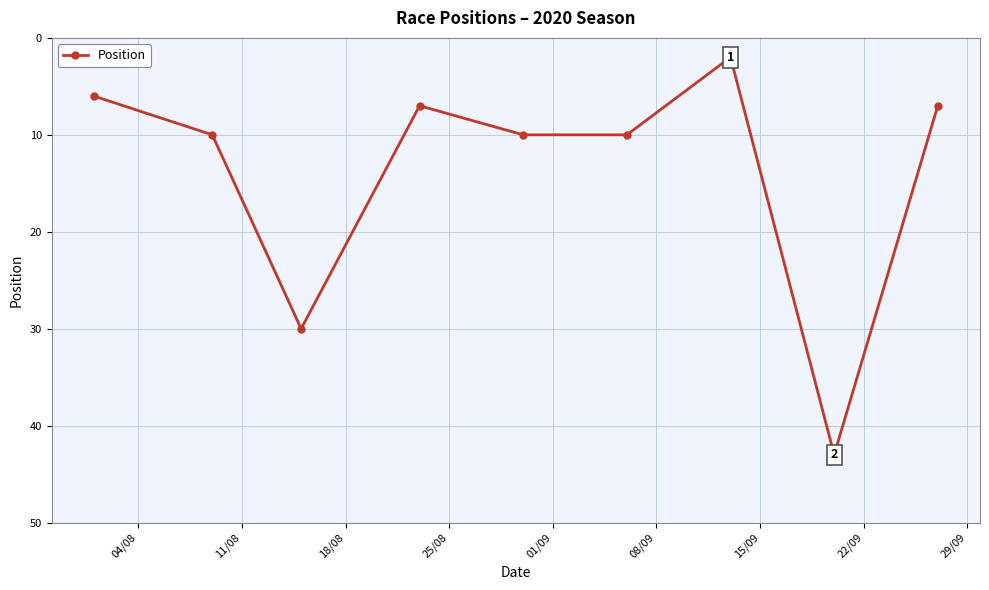

True or false: there are more than 0 points higher than both neighbors.

True